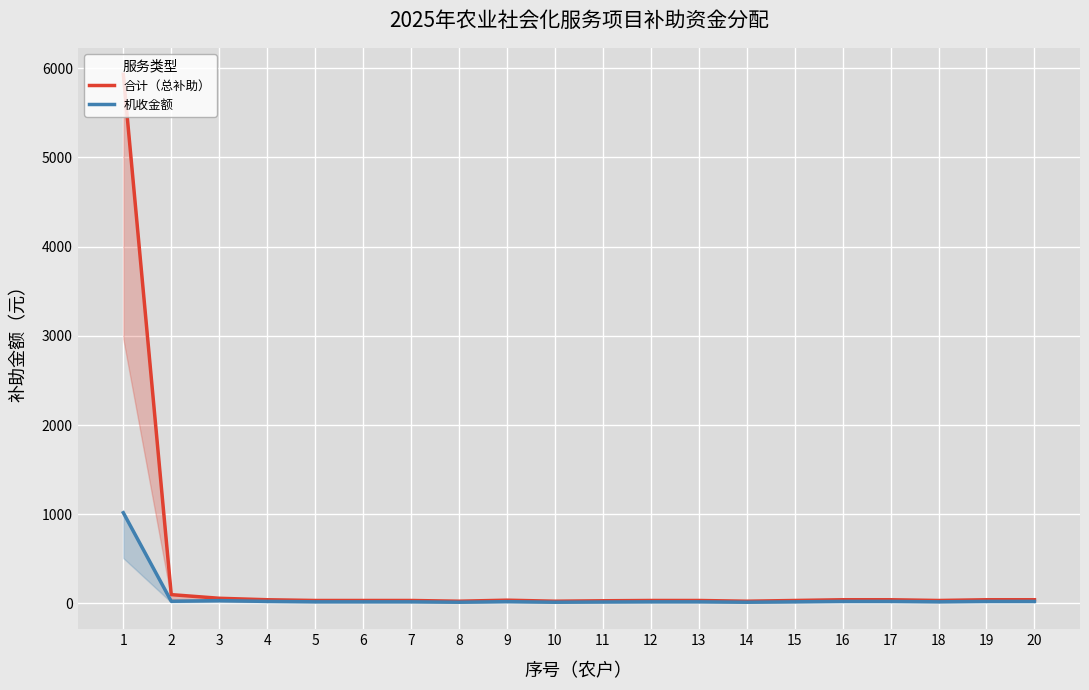

What is the difference between the highest and lowest values at 18?

15.0